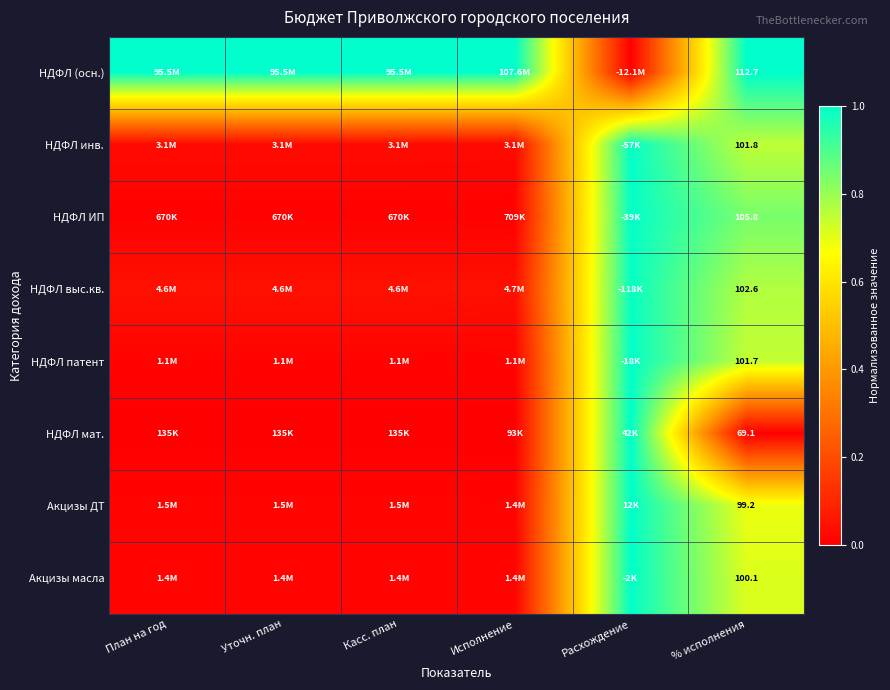

At Уточн. план, list the series in order from largest to smallest.

НДФЛ (осн.), НДФЛ выс.кв., НДФЛ инв., Акцизы ДТ, Акцизы масла, НДФЛ патент, НДФЛ ИП, НДФЛ мат.